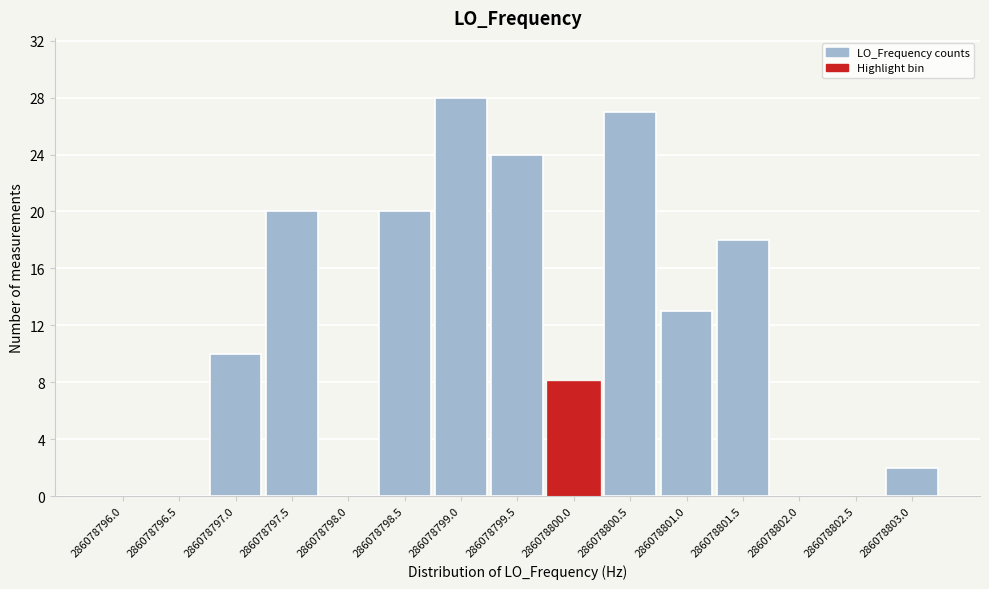

Reading left to right, extract all data points from this chart.

286078796.0=0	286078796.5=0	286078797.0=10	286078797.5=20	286078798.0=0	286078798.5=20	286078799.0=28	286078799.5=24	286078800.0=8	286078800.5=27	286078801.0=13	286078801.5=18	286078802.0=0	286078802.5=0	286078803.0=2